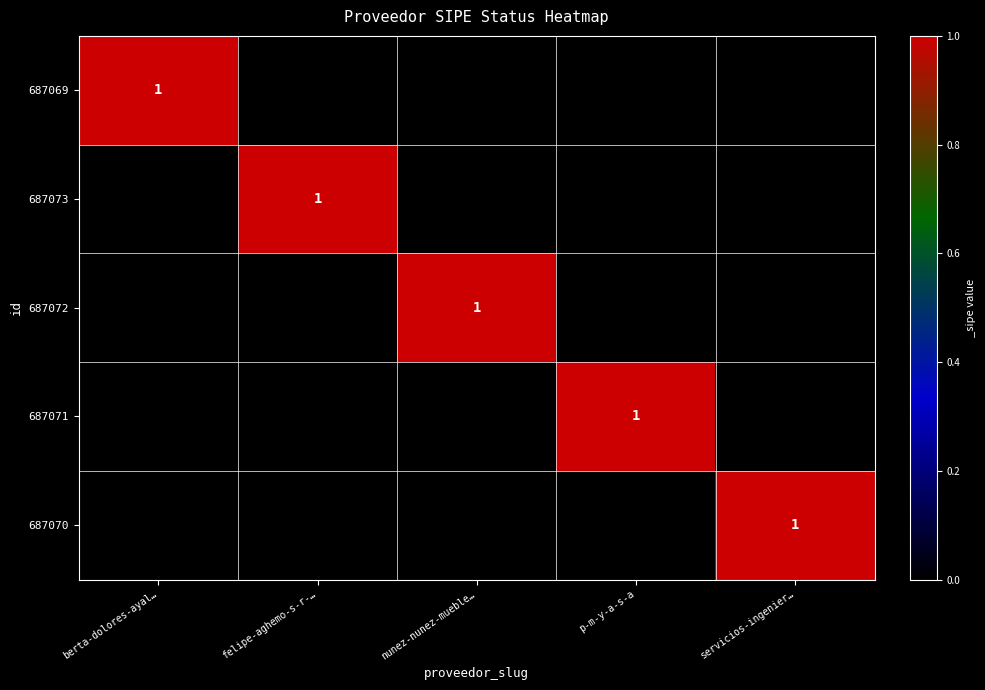

True or false: 687071 has a value of 2 at p-m-y-a-s-a.

False